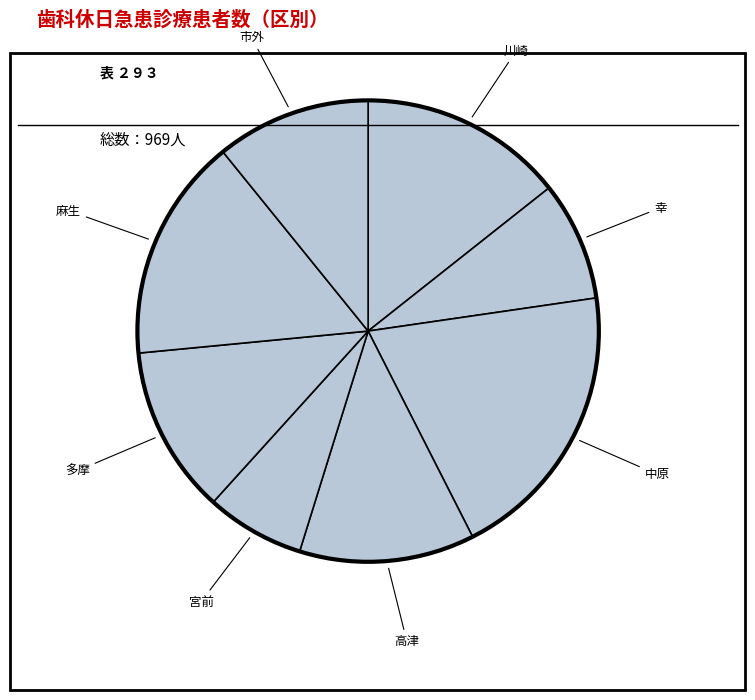

How many slices are in this pie chart?

8